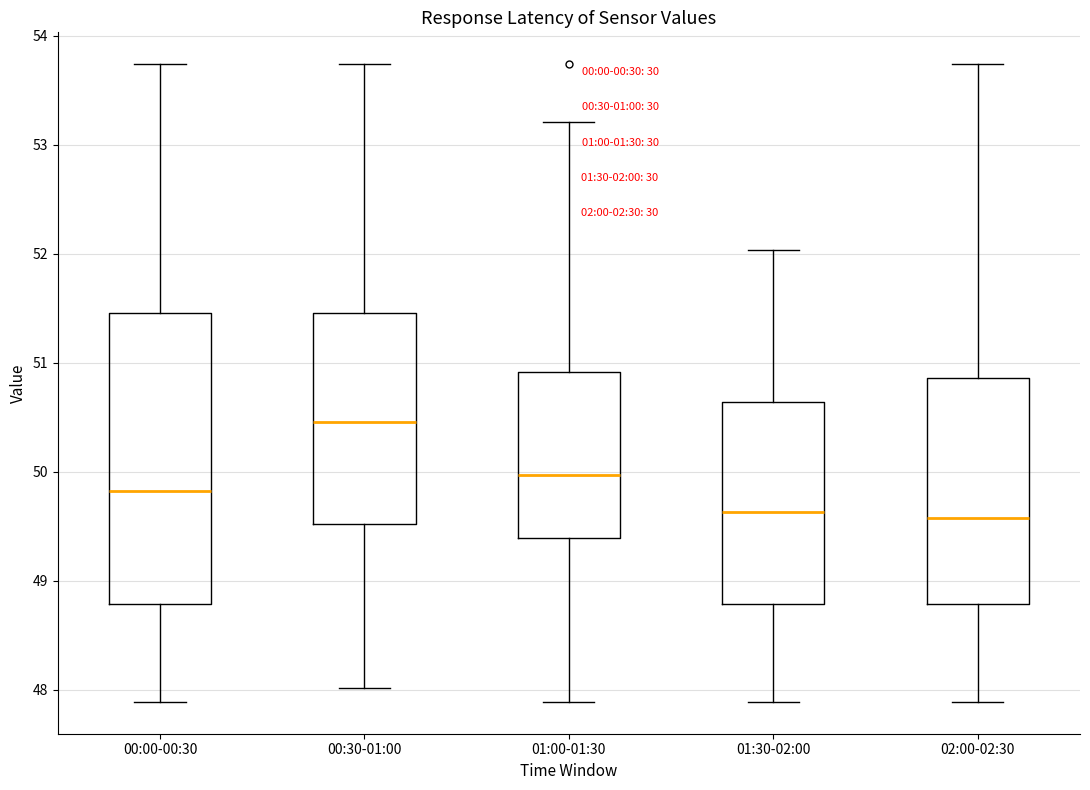

Reading left to right, read every box against the y-axis: the position of its median line, the range the box covers, and the ends of its whiskers. The values are not printed on the chart, so give them approximately, as read against the axis.

00:00-00:30: median 49.8, box 48.8 to 51.5, whiskers 47.9 to 53.7
00:30-01:00: median 50.5, box 49.5 to 51.5, whiskers 48.0 to 53.7
01:00-01:30: median 50.0, box 49.4 to 50.9, whiskers 47.9 to 53.2
01:30-02:00: median 49.6, box 48.8 to 50.6, whiskers 47.9 to 52.0
02:00-02:30: median 49.6, box 48.8 to 50.9, whiskers 47.9 to 53.7